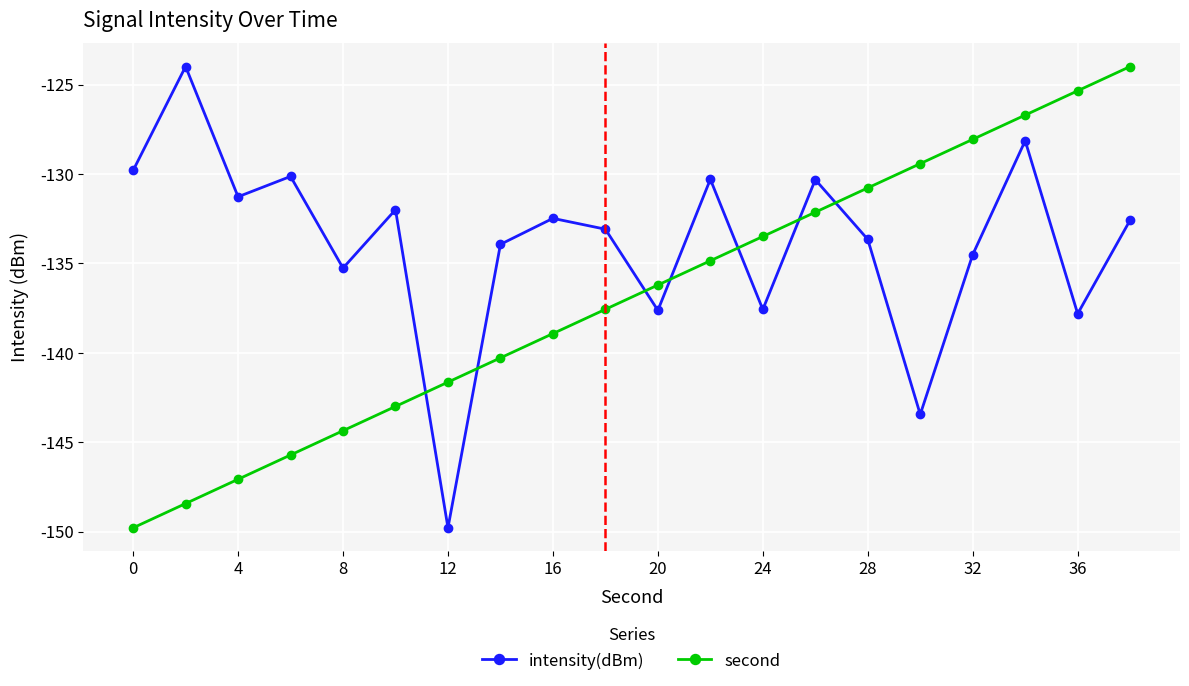

What is the smallest value displayed?

-149.8